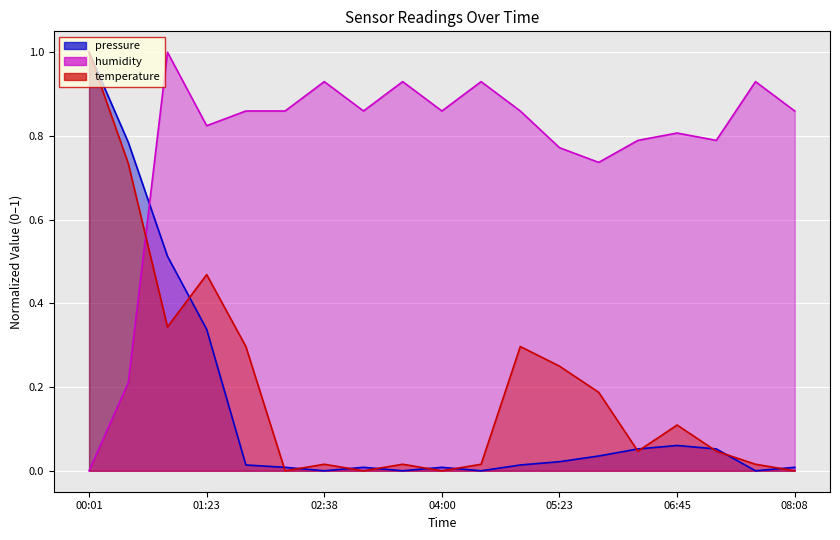

Which series has the largest total across all categories?

humidity